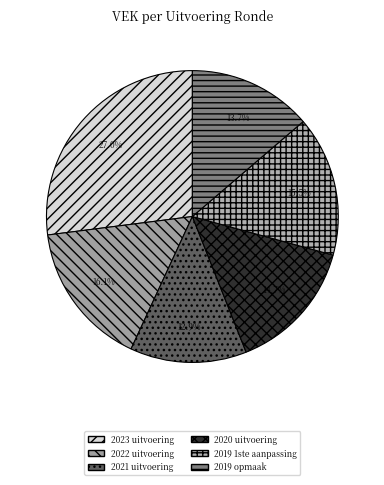

Is it true that 2020 uitvoering is 15% of the pie?

True